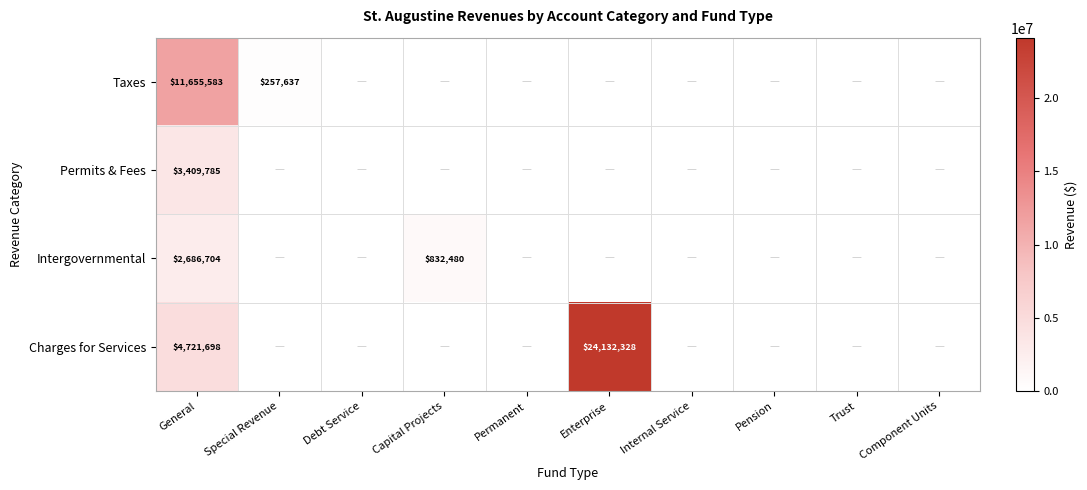

The value of Charges for Services at Enterprise is 34940977. True or false?

False